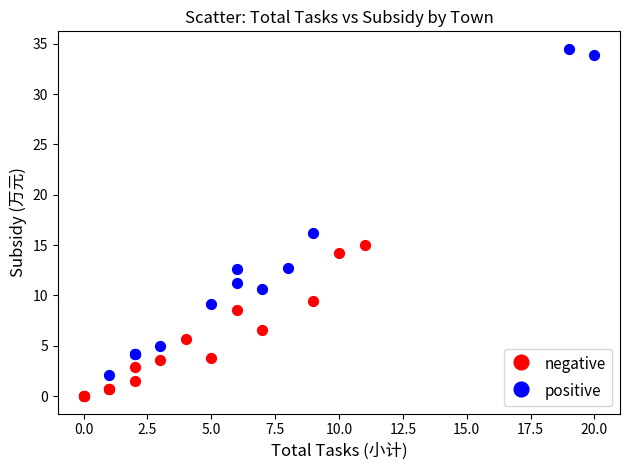

What are all the series names shown in the legend?

negative, positive